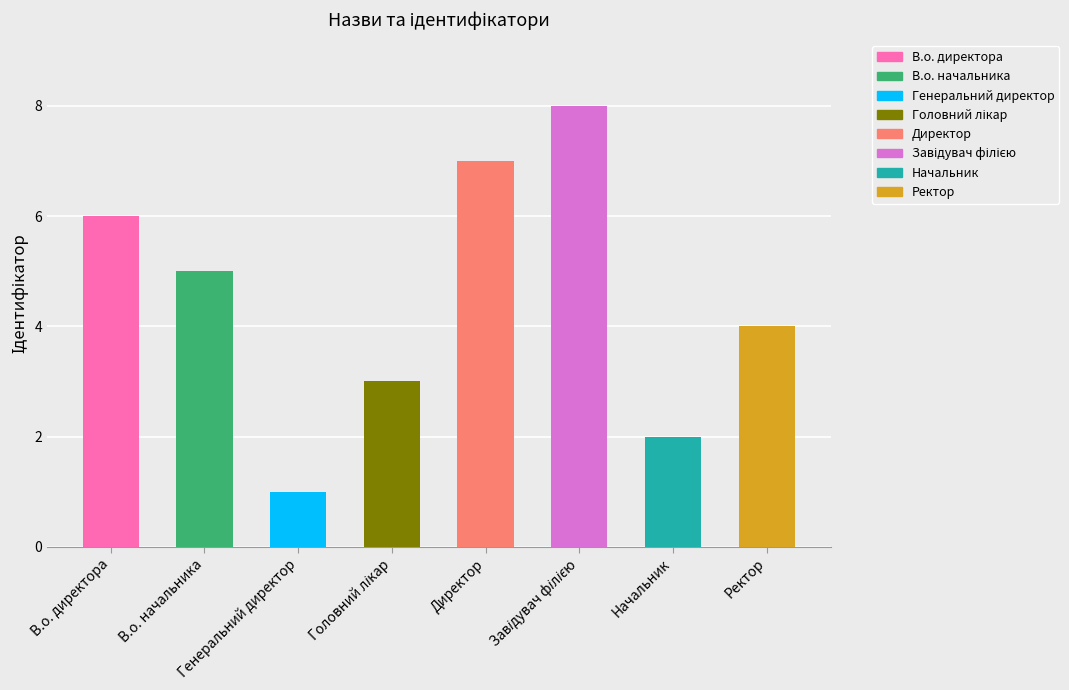

What is the maximum value shown in the chart?

8